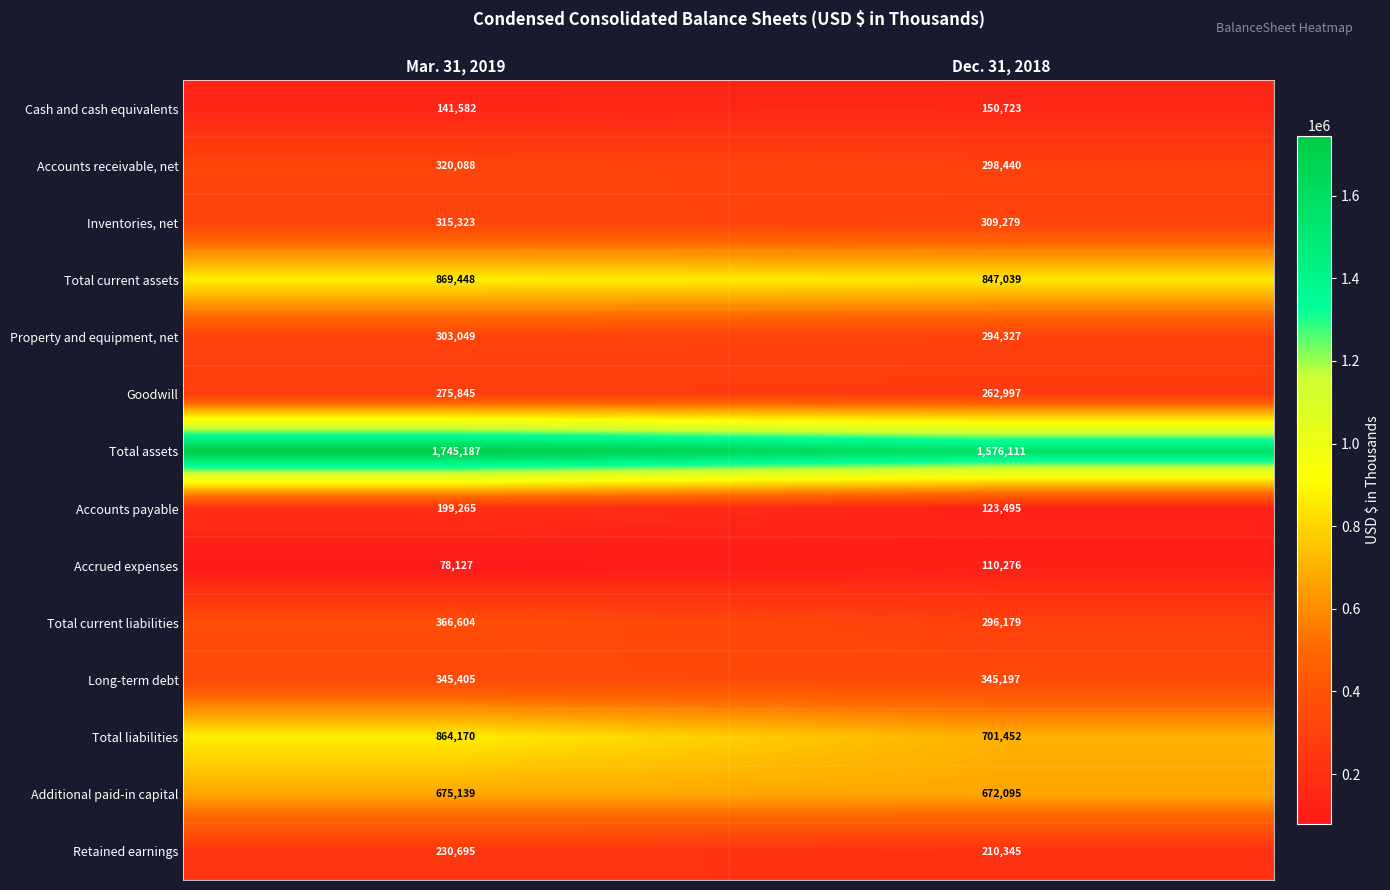

What value does the Goodwill series have at Dec. 31, 2018, to the nearest 50?

263000